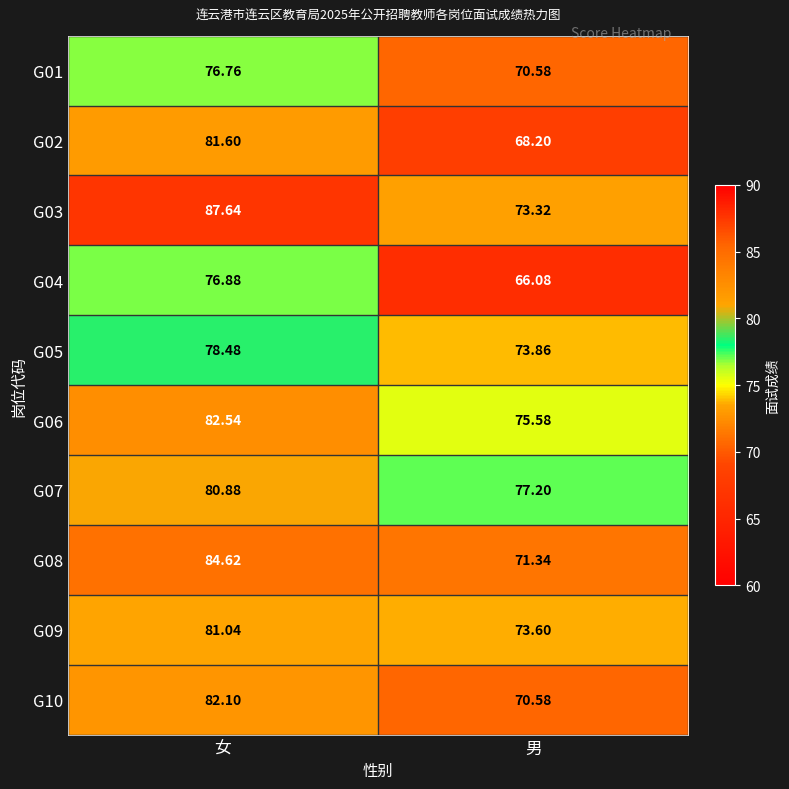

Is the value of G03 at 女 greater than the value of G02 at 女?

Yes